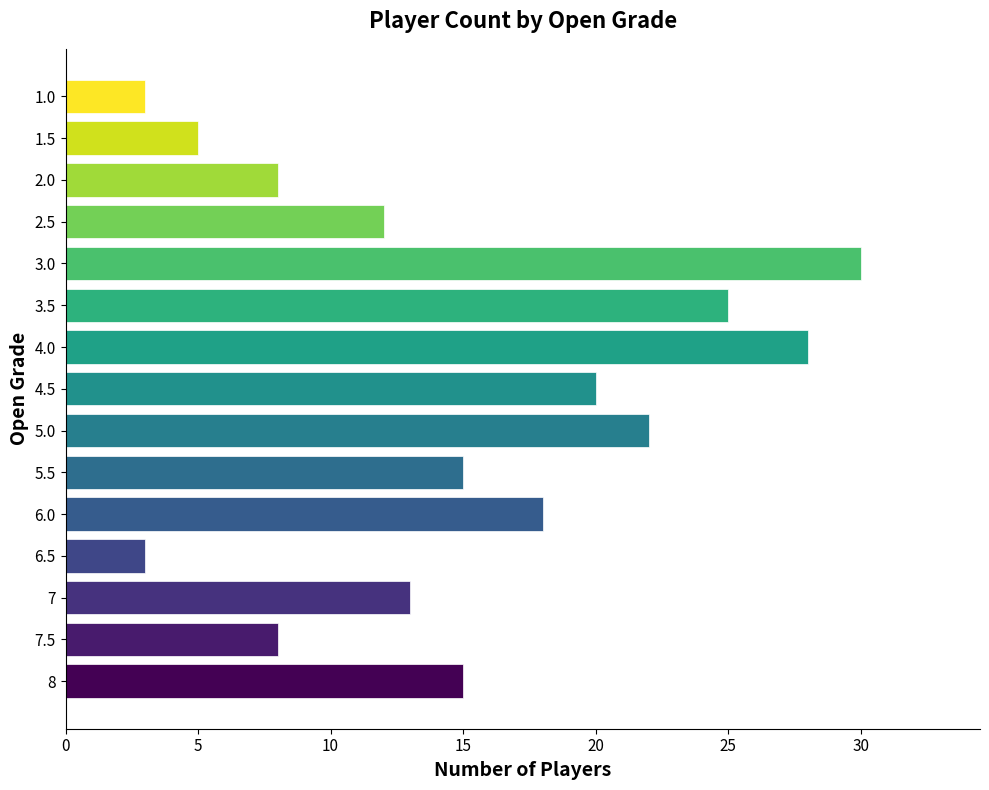

How many data points are less than 15?

7